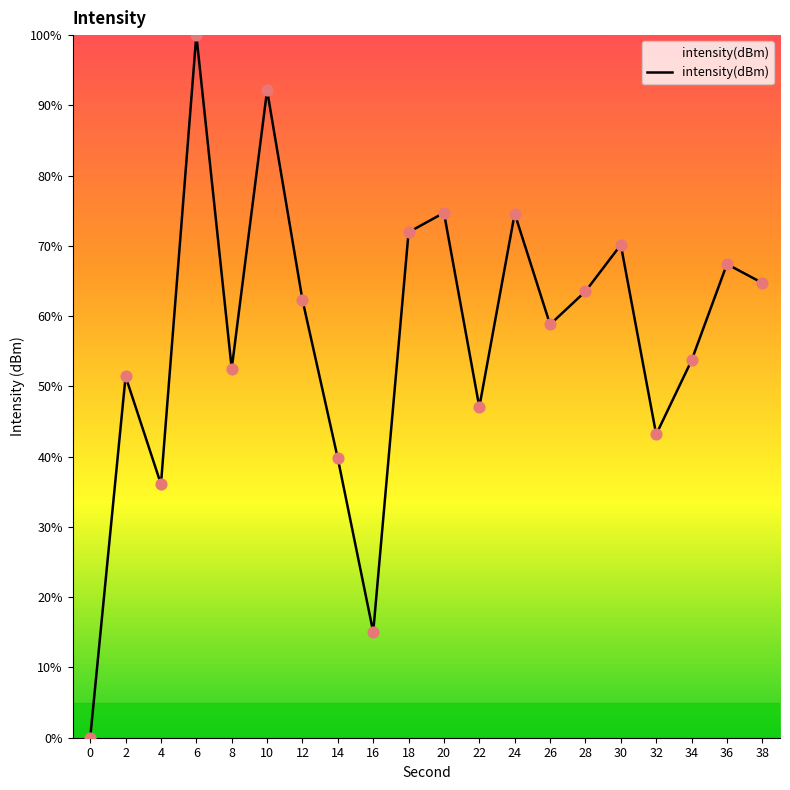

What is the change in value from 6 to 18?

-28.1